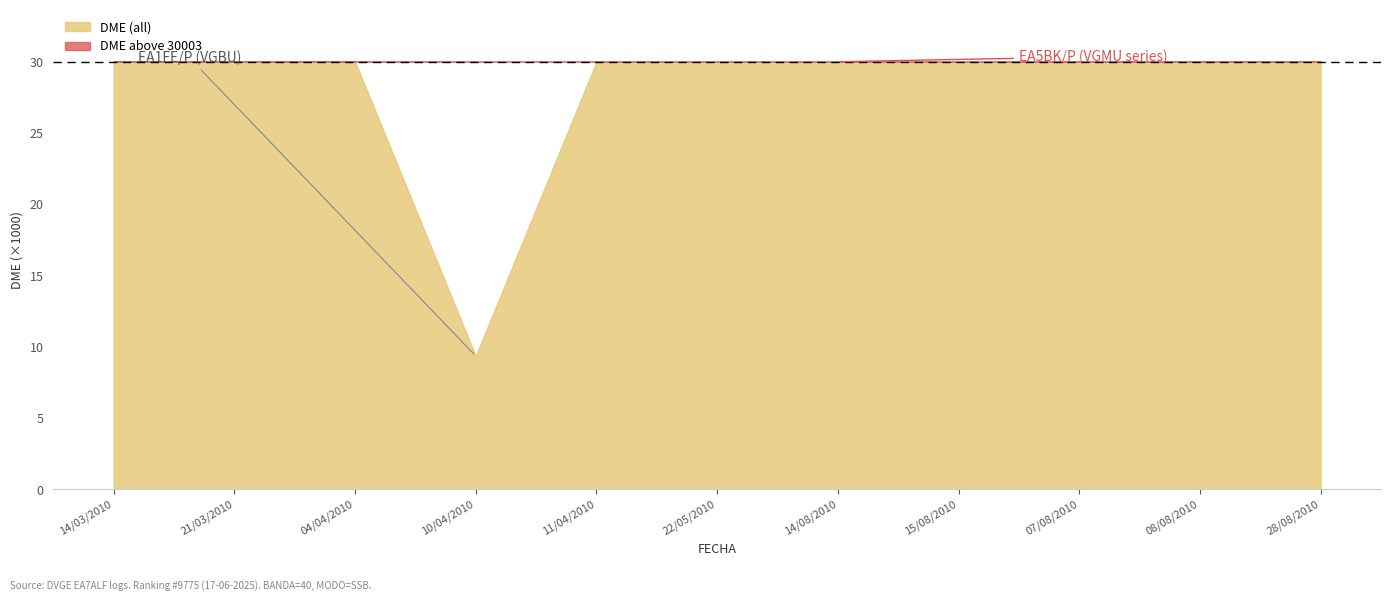

True or false: DME and BANDA cross at least once.

False